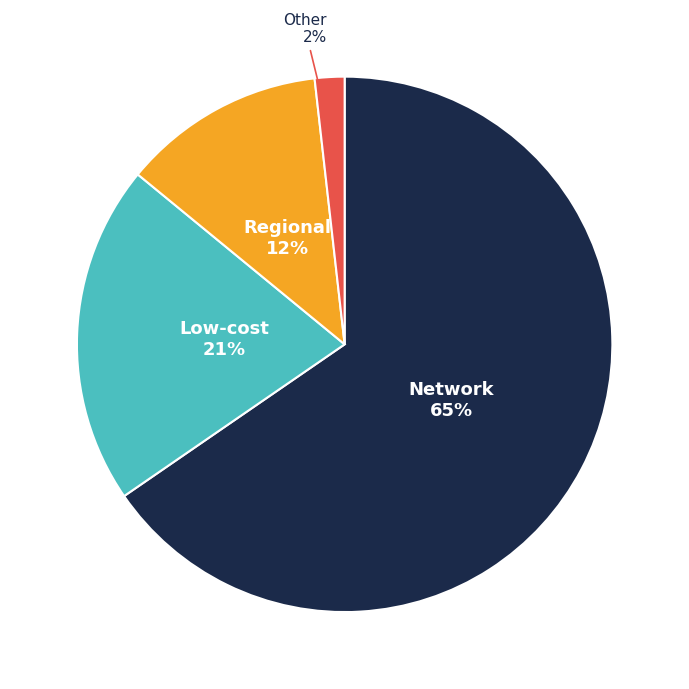

Count the number of slices in the pie.

4